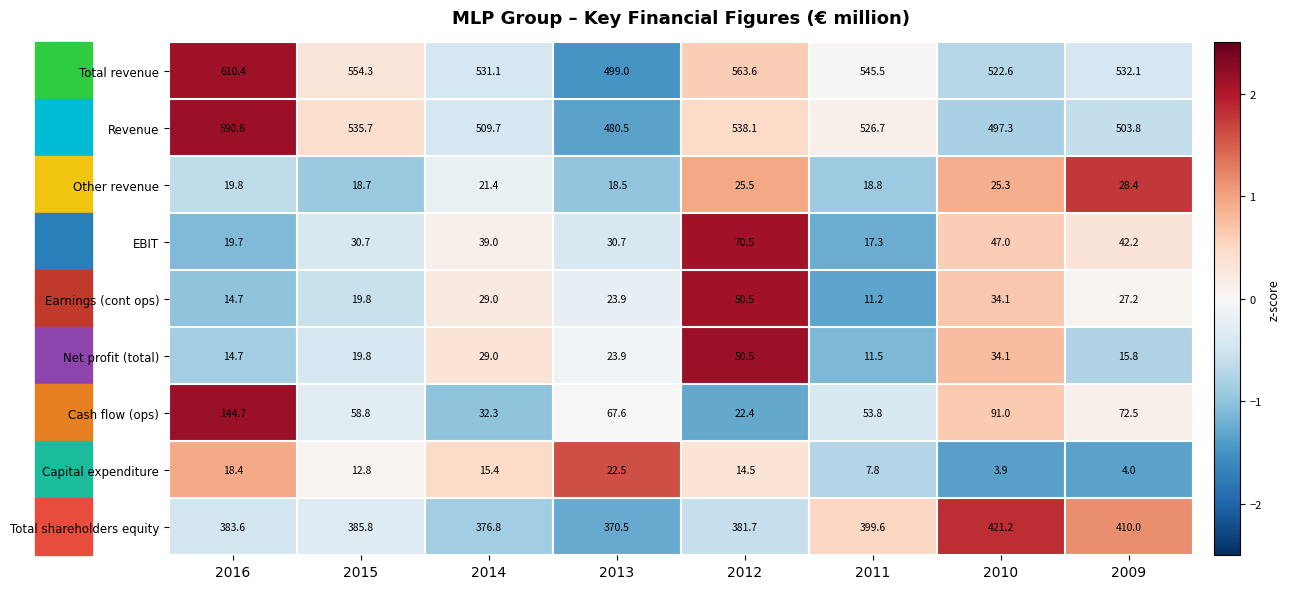

True or false: EBIT has a value of 30.7 at 2013.

True